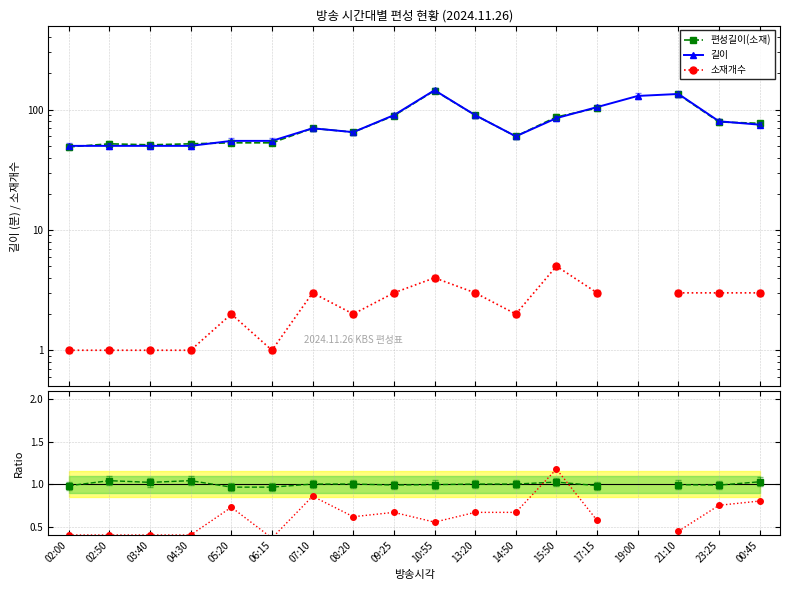

How many positive values does the 소재개수 series have?

17